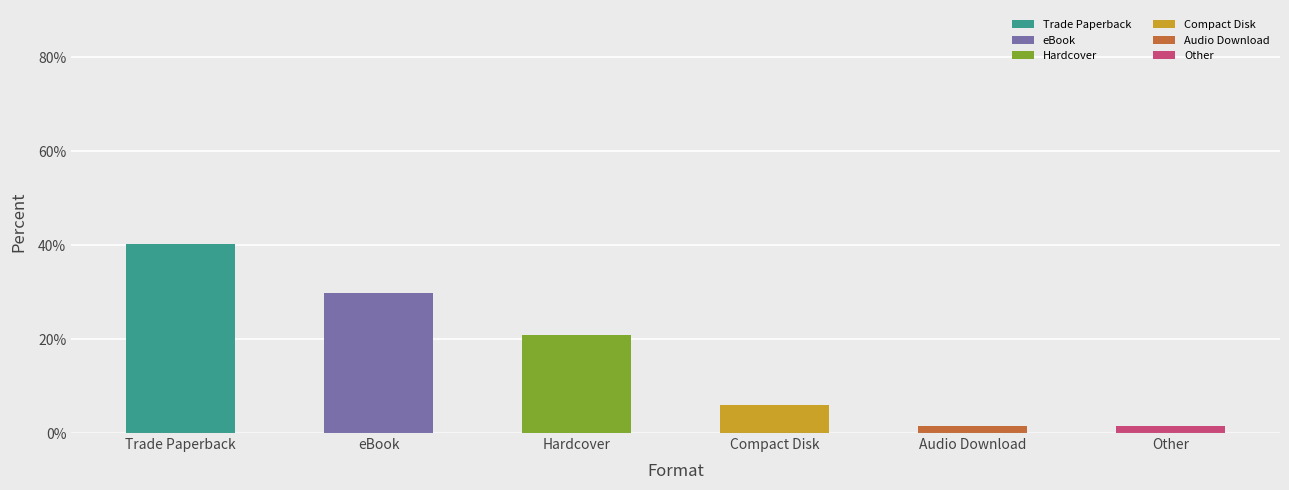

How many data points are less than 20?

3